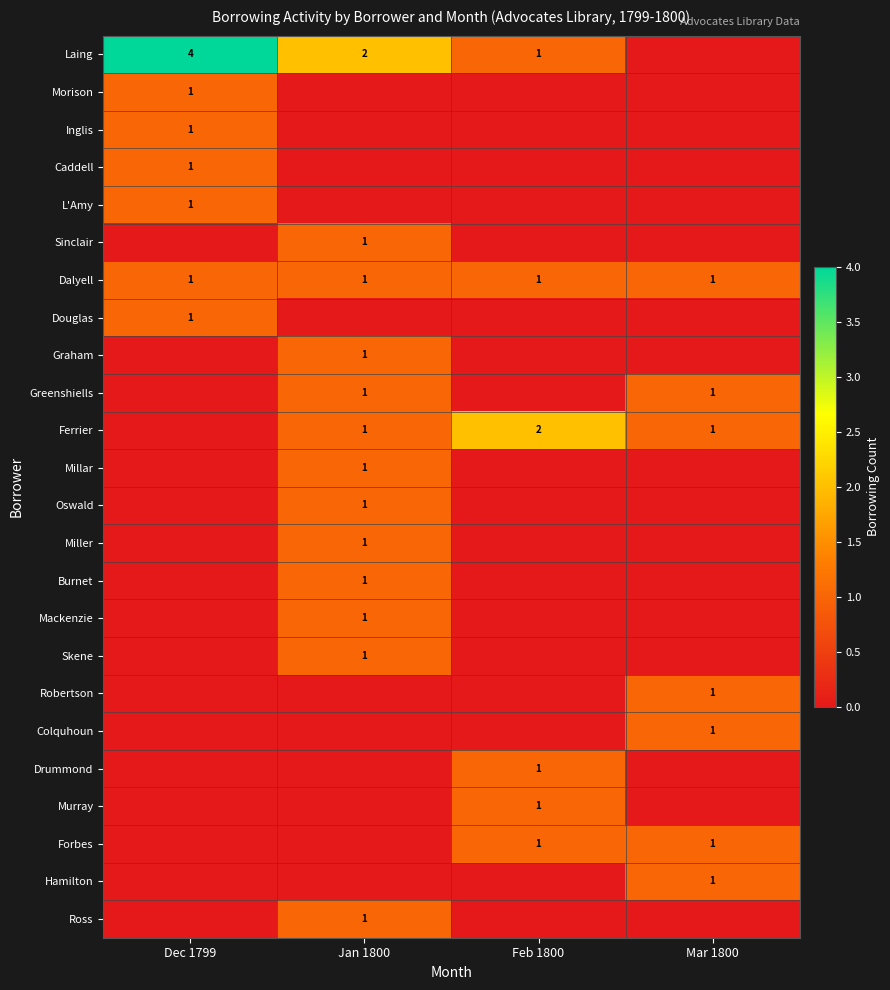

Is it true that Forbes equals 2 at Mar 1800?

False